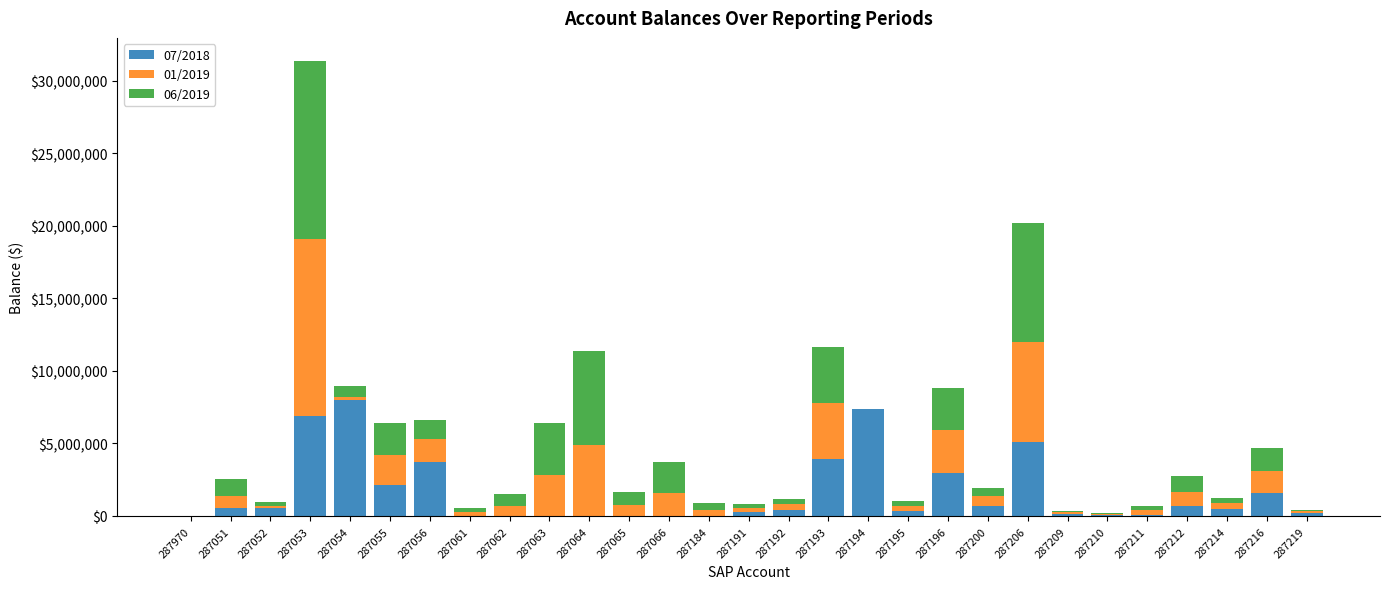

What is the difference between the maximum and minimum values in the 01/2019 series?

12229342